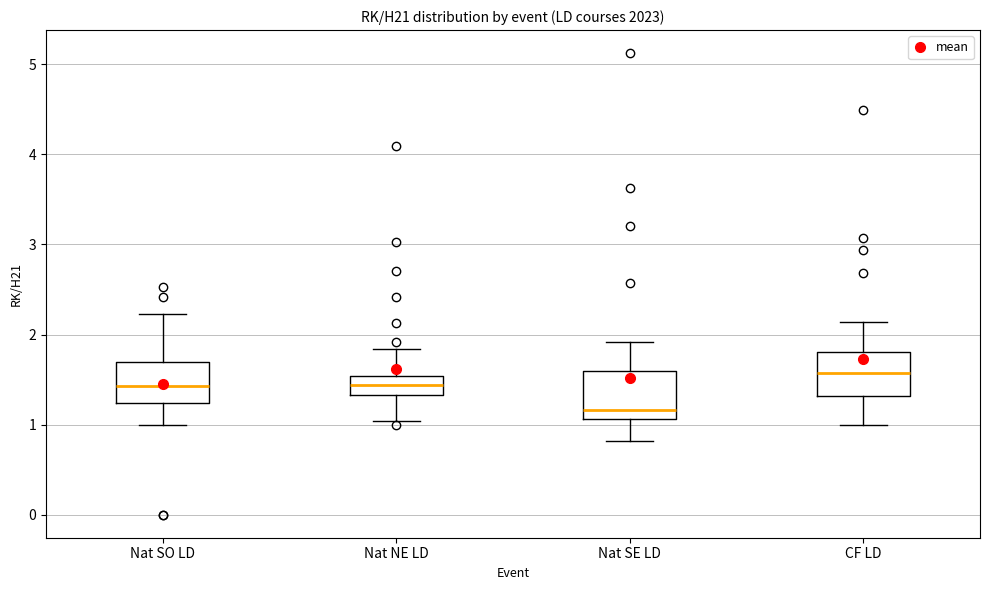

Reading left to right, transcribe this box plot: for each box, give where its median line is, the range the box spans, and where its two whiskers end, as read against the y-axis. The values are not printed on the chart, so give them approximately, as read against the axis.

Nat SO LD: median 1.4, box 1.2 to 1.7, whiskers 1.0 to 2.2
Nat NE LD: median 1.4, box 1.3 to 1.5, whiskers 1.0 to 1.8
Nat SE LD: median 1.2, box 1.1 to 1.6, whiskers 0.8 to 1.9
CF LD: median 1.6, box 1.3 to 1.8, whiskers 1.0 to 2.1